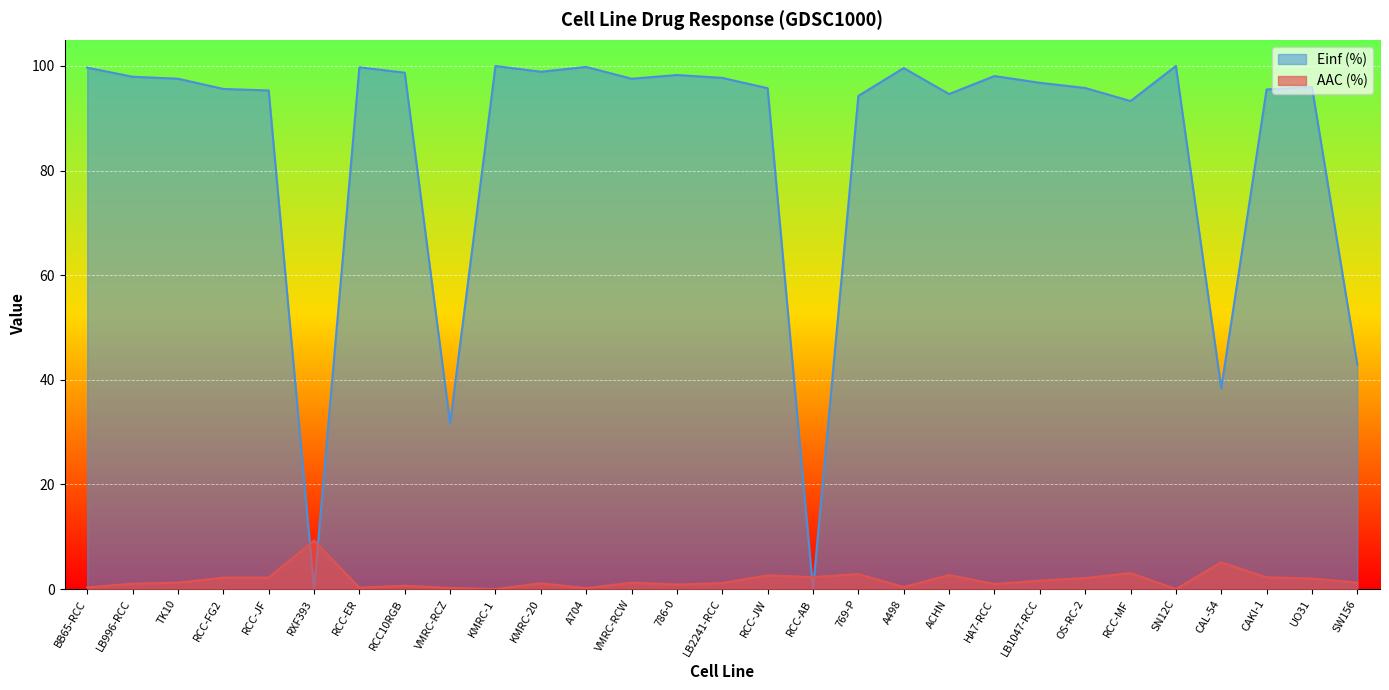

What is the label of the 11th point from the right?

A498